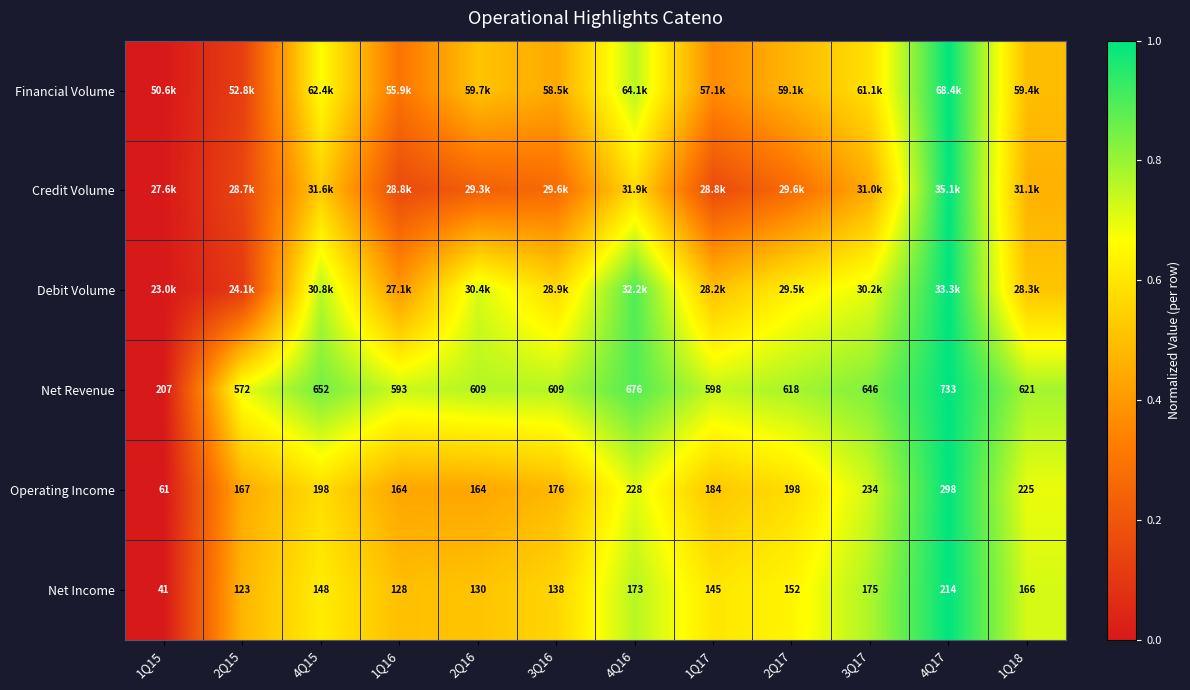

Is it true that Debit Volume equals 0.1 at 2Q15?

False